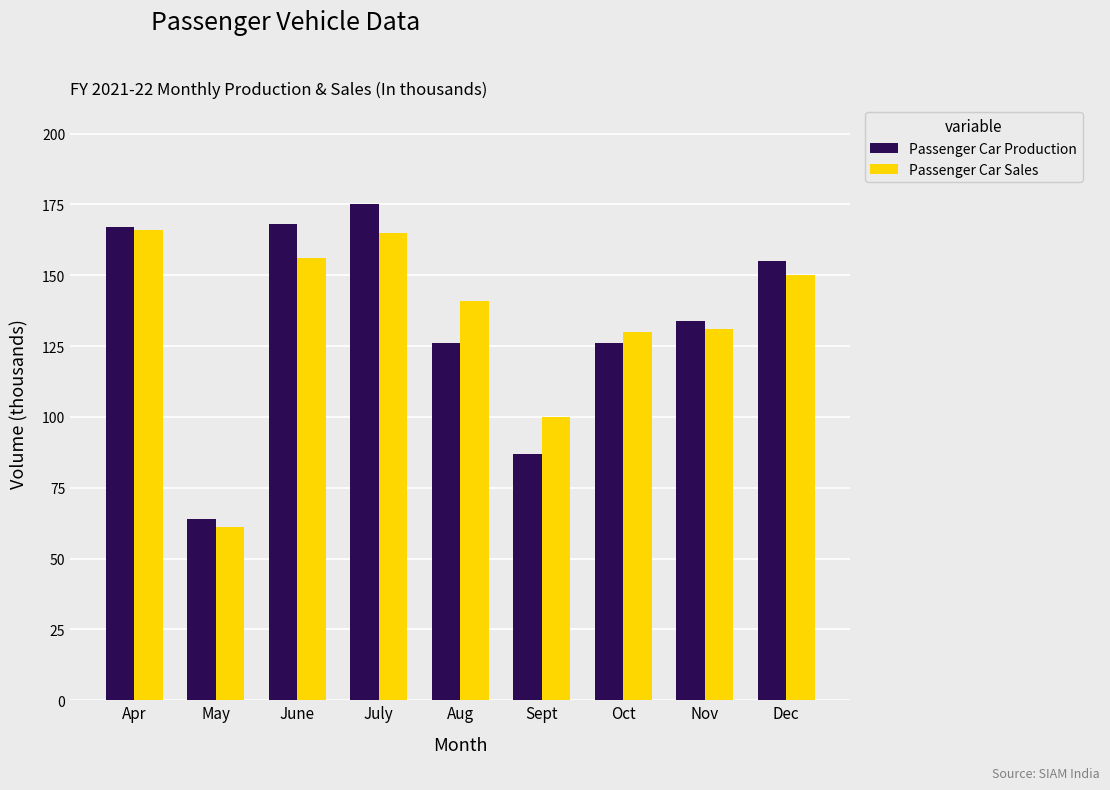

List the series in order of their peak value, lowest first.

Passenger Car Sales, Passenger Car Production